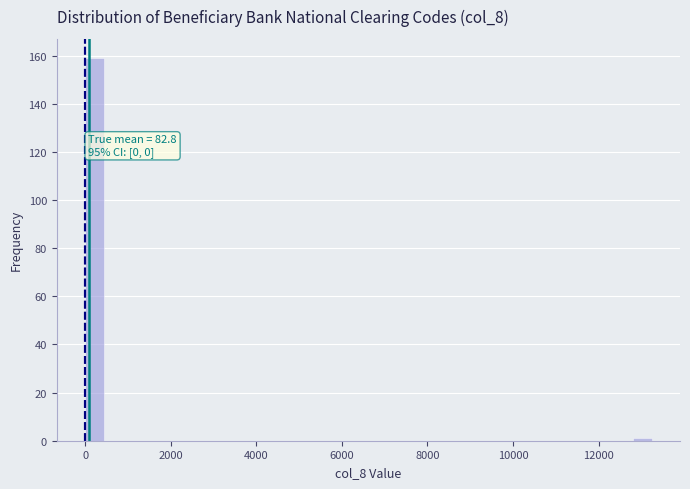

Around what value on the x-axis is the tallest bar? Give the approximate position of its centre, as read against the axis.

200